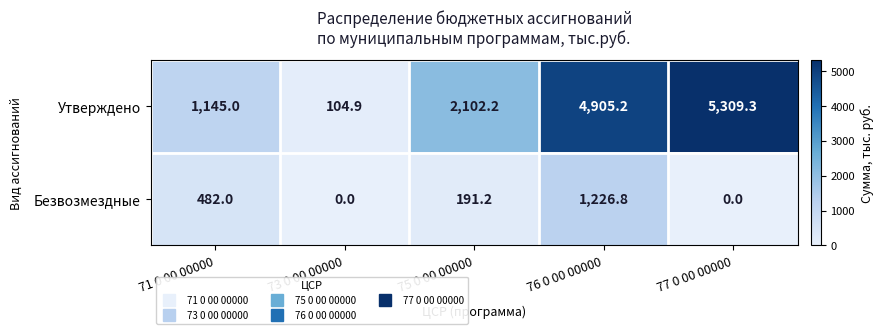

How many Безвозмездные values are between 0 and 482?

4